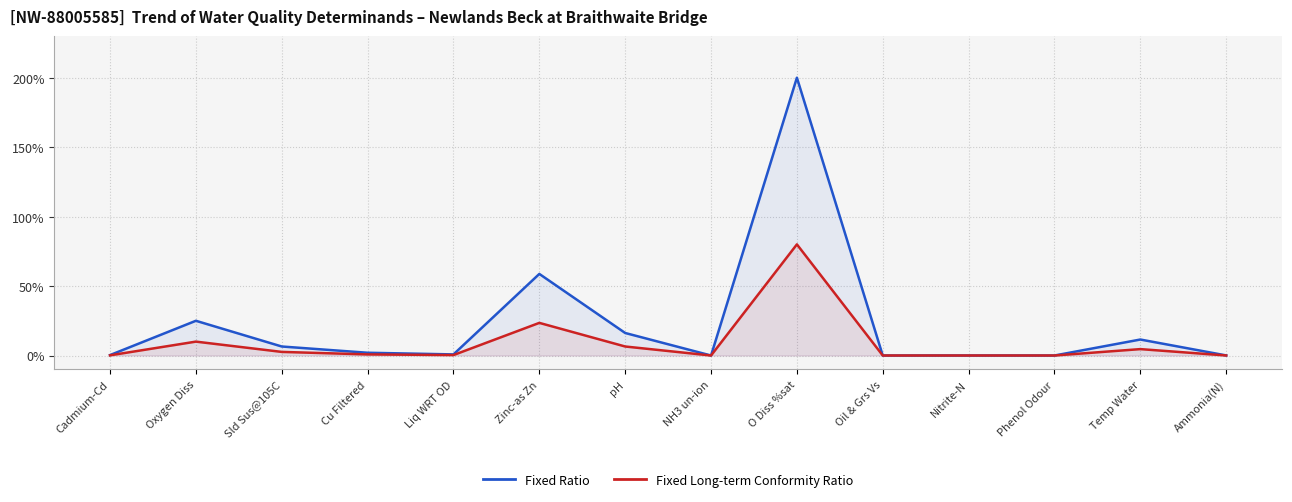

Reading left to right, transcribe all the data shown in this chart.

Fixed Ratio: Cadmium-Cd=0.3	Oxygen Diss=25.0	Sld Sus@105C=6.5	Cu Filtered=2.0	Liq WRT OD=0.8	Zinc-as Zn=58.7	pH=16.2	NH3 un-ion=0.0	O Diss %sat=200.0	Oil & Grs Vs=0.0	Nitrite-N=0.0	Phenol Odour=0.0	Temp Water=11.5	Ammonia(N)=0.1
Fixed Long-term Conformity Ratio: Cadmium-Cd=0.1	Oxygen Diss=10.0	Sld Sus@105C=2.6	Cu Filtered=0.8	Liq WRT OD=0.3	Zinc-as Zn=23.5	pH=6.5	NH3 un-ion=0.0	O Diss %sat=80.0	Oil & Grs Vs=0.0	Nitrite-N=0.0	Phenol Odour=0.0	Temp Water=4.6	Ammonia(N)=0.0